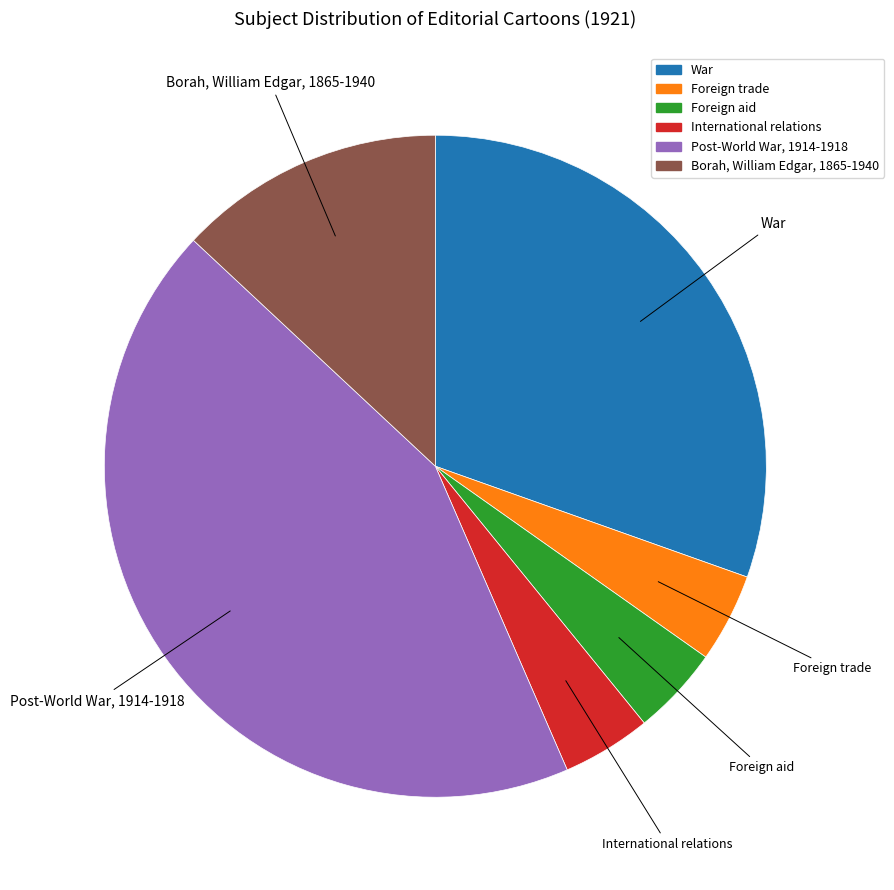

What is the ratio of the value at Borah, William Edgar, 1865-1940 to the value at International relations?

3.0